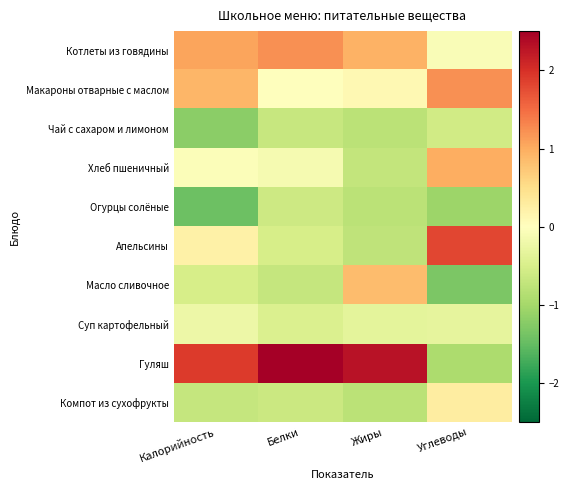

Rank the series at Калорийность from highest to lowest value.

Гуляш, Котлеты из говядины, Макароны отварные с маслом, Апельсины, Хлеб пшеничный, Суп картофельный, Масло сливочное, Компот из сухофрукты, Чай с сахаром и лимоном, Огурцы солёные